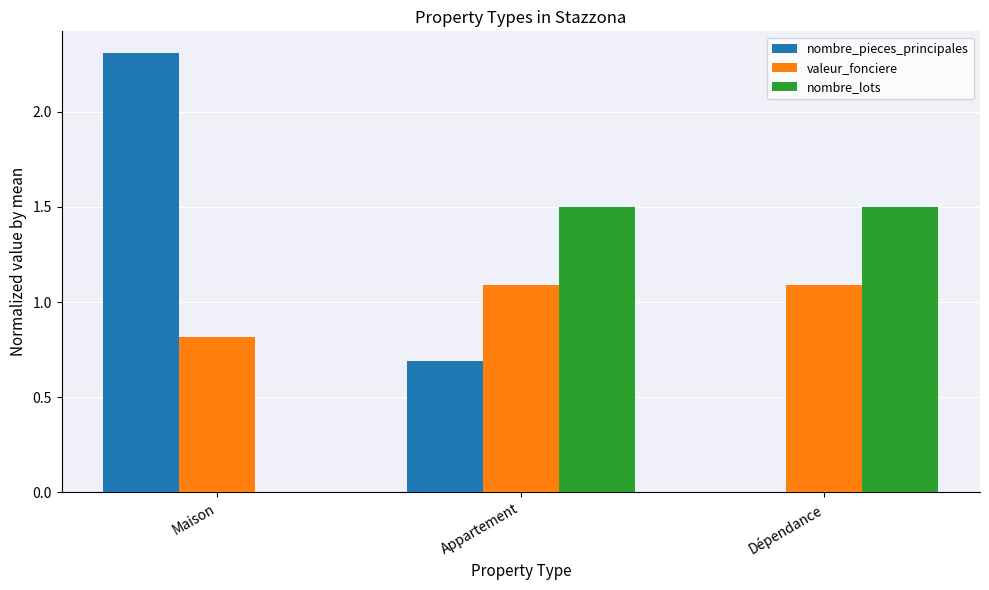

What is the difference between the nombre_pieces_principales values at Appartement and Maison?

1.6